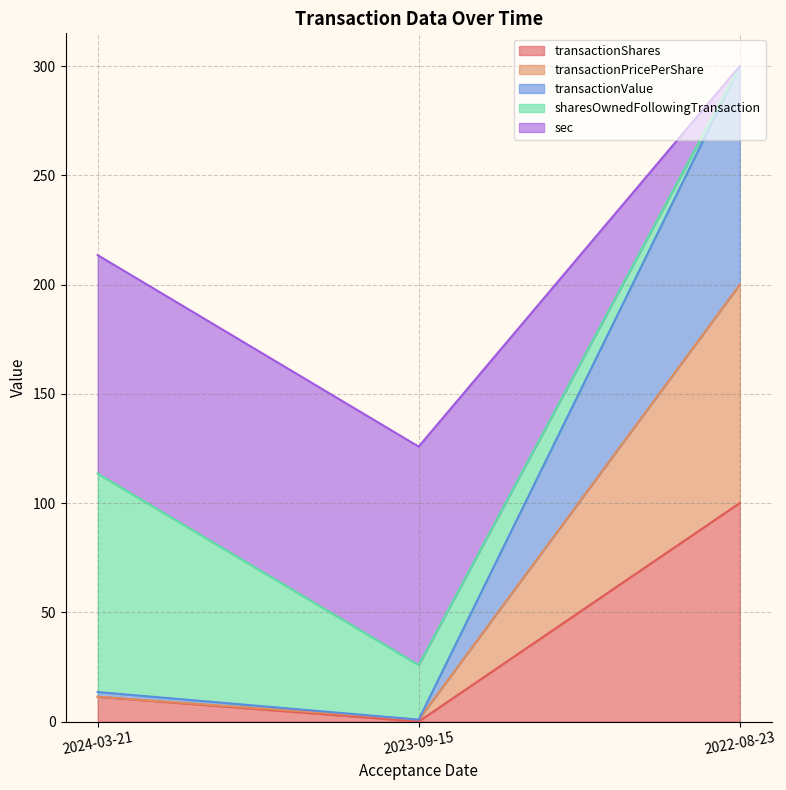

At which category is the sum across all series the highest?

2022-08-23